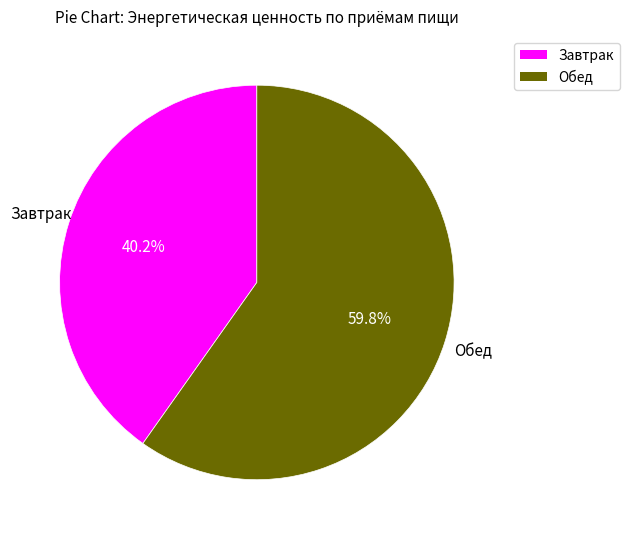

True or false: Завтрак accounts for 40% of the total.

True